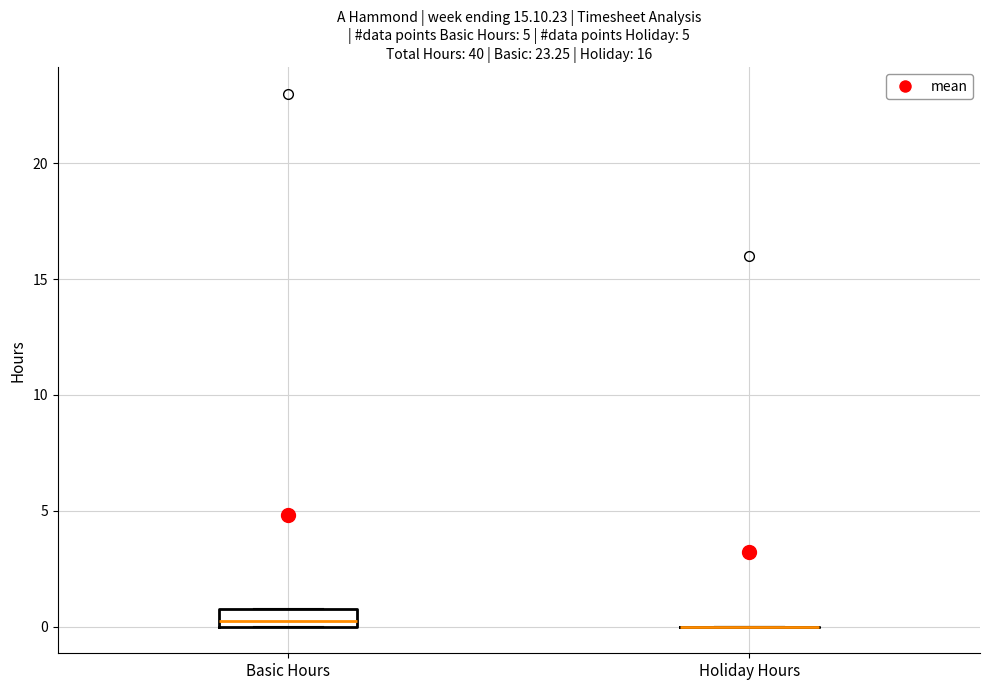

Reading left to right, transcribe this box plot: for each box, give where its median line is, the range the box spans, and where its two whiskers end, as read against the y-axis. The values are not printed on the chart, so give them approximately, as read against the axis.

Basic Hours: median 0.5, box 0.0 to 1.0, whiskers 0.0 to 1.0
Holiday Hours: box collapsed to a line at 0.0, whiskers 0.0 to 0.0